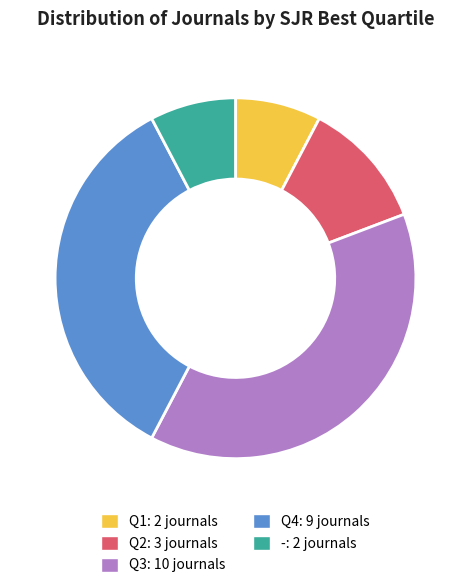

Approximately how many times larger is the value at Q3 compared to Q4?

1.1